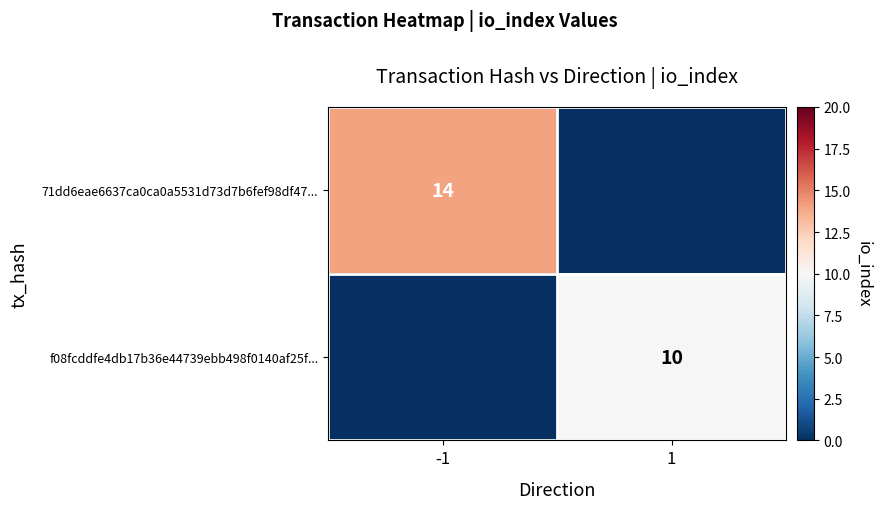

At how many categories does at least one series exceed 10?

1